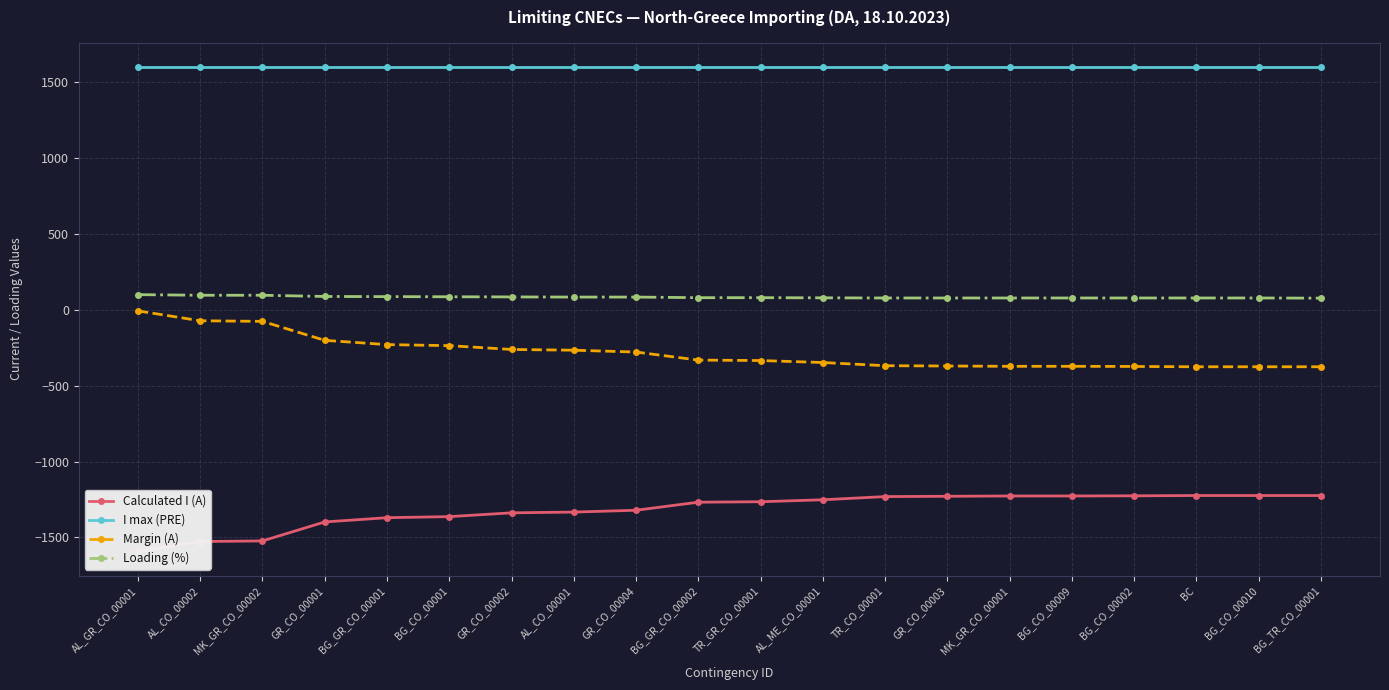

What is the approximate value of I max (PRE) at BG_GR_CO_00002?

1600